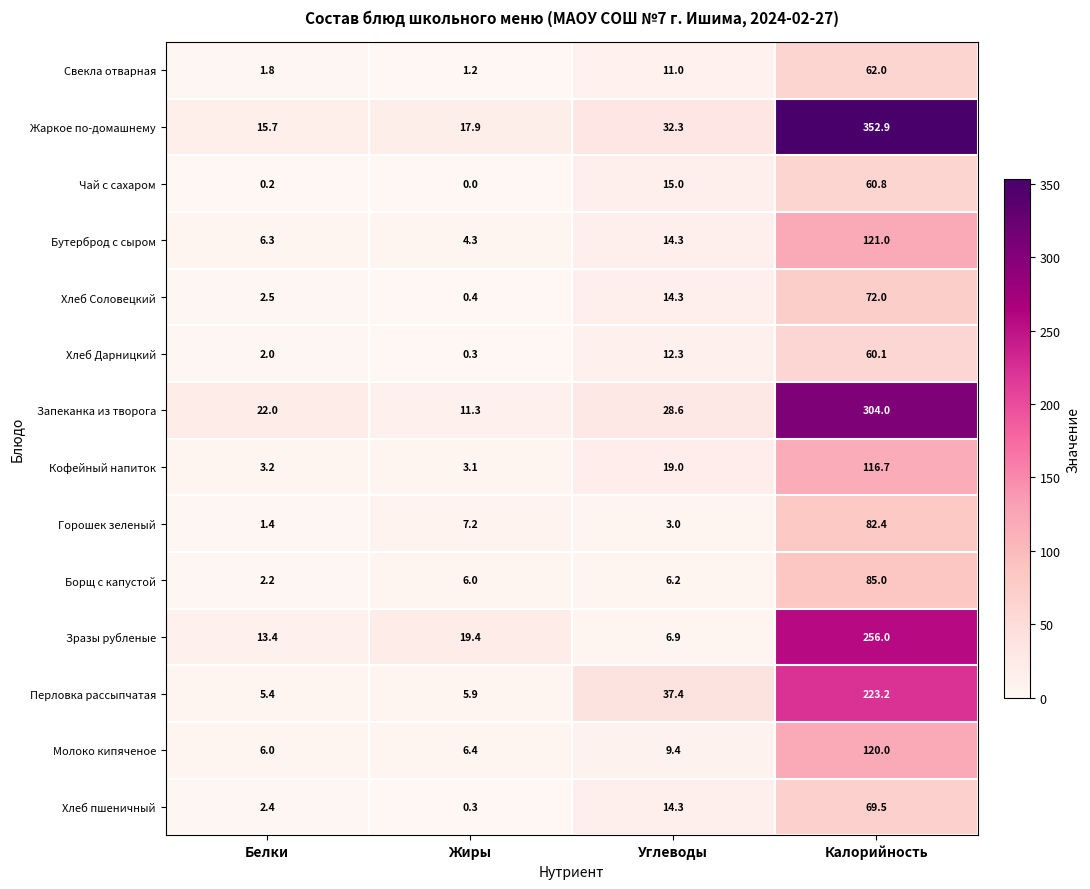

Is the value of Зразы рубленые at Жиры greater than the value of Жаркое по-домашнему at Калорийность?

No